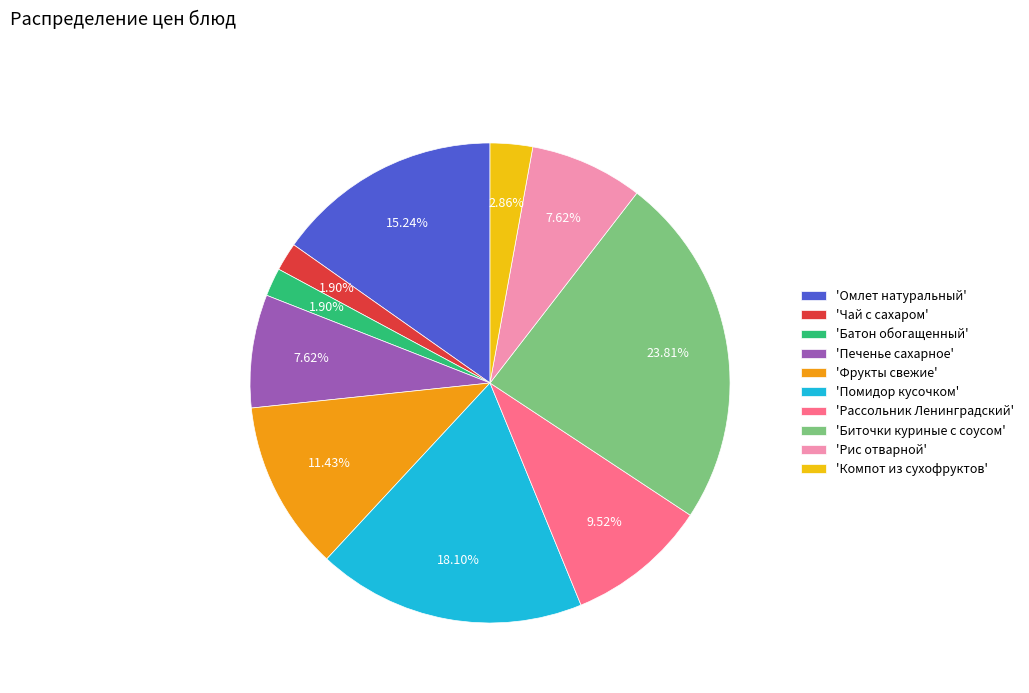

Do 'Батон обогащенный' and 'Биточки куриные с соусом' together represent more than half of the pie?

No